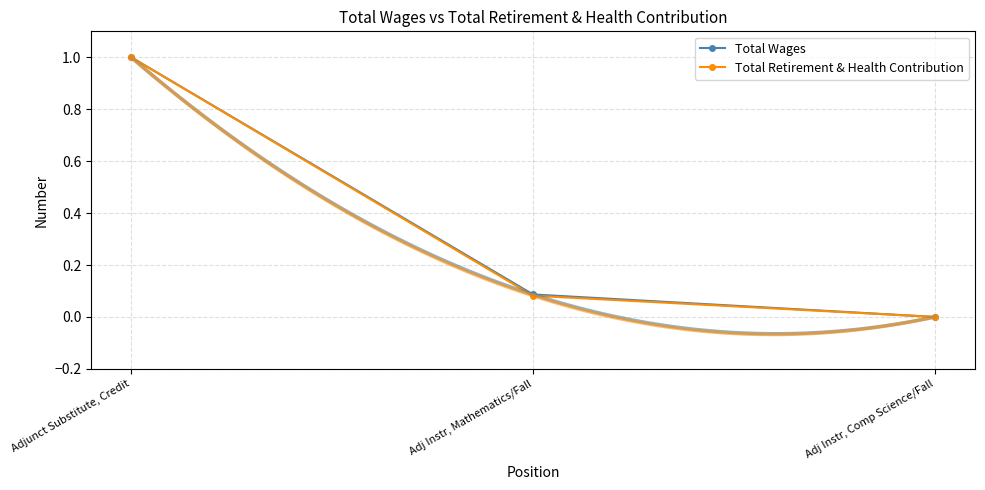

Is it true that Total Wages equals 1.0 at Adjunct Substitute, Credit?

True